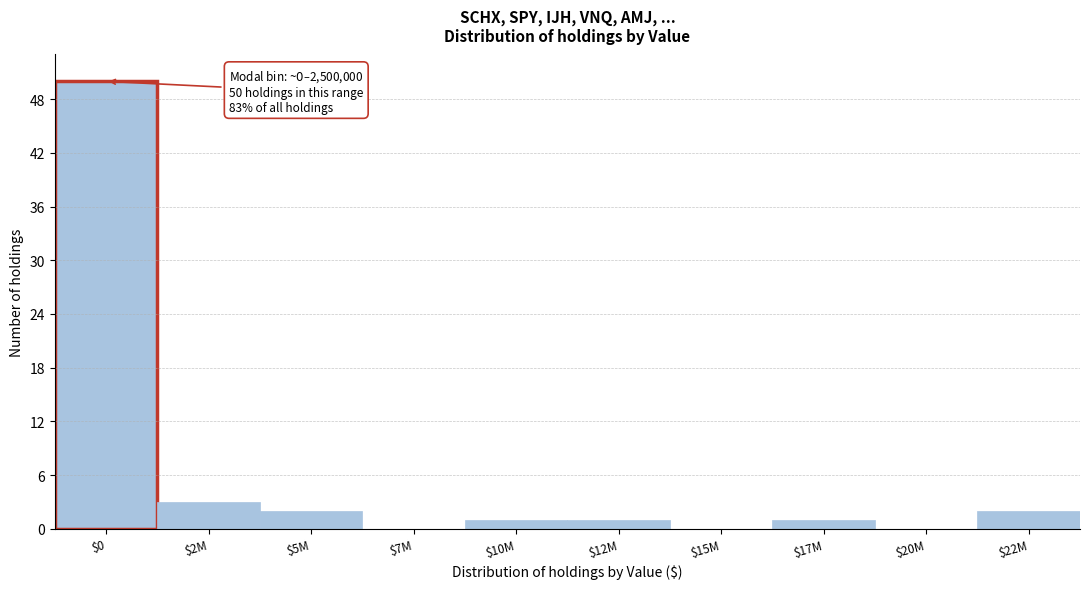

Which category has the highest value across all series?

$0